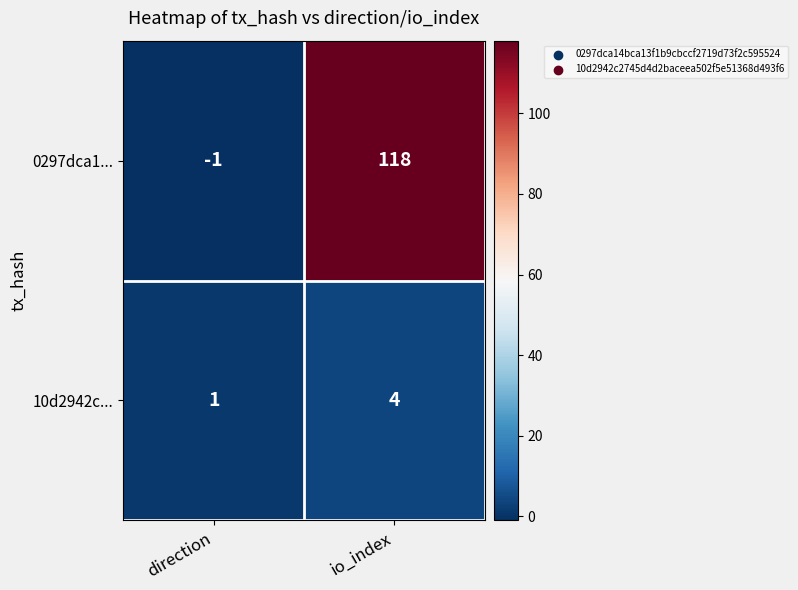

Which series has the largest total across all categories?

0297dca1...